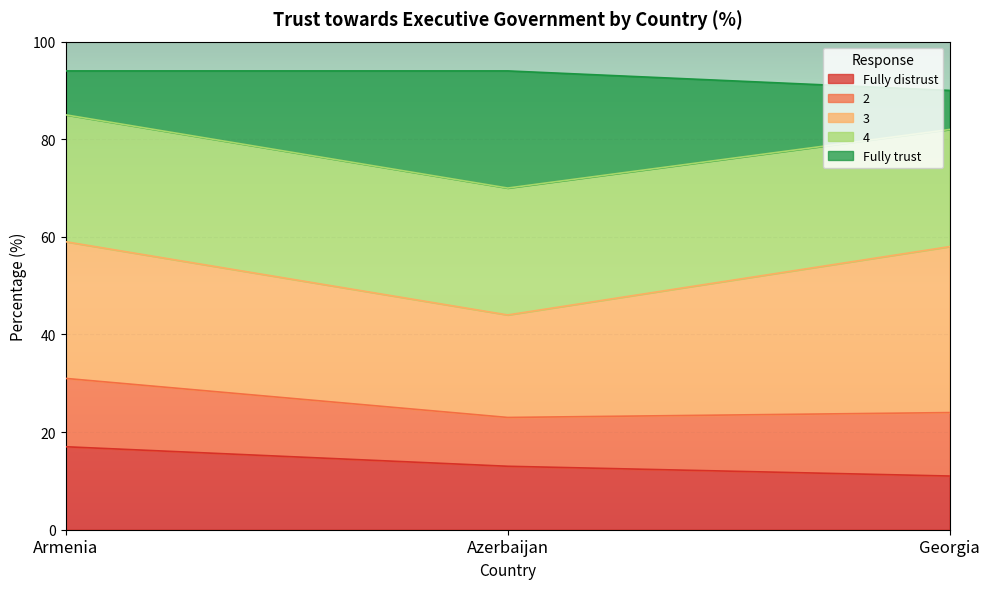

What is the difference between the Fully distrust values at Armenia and Azerbaijan?

4